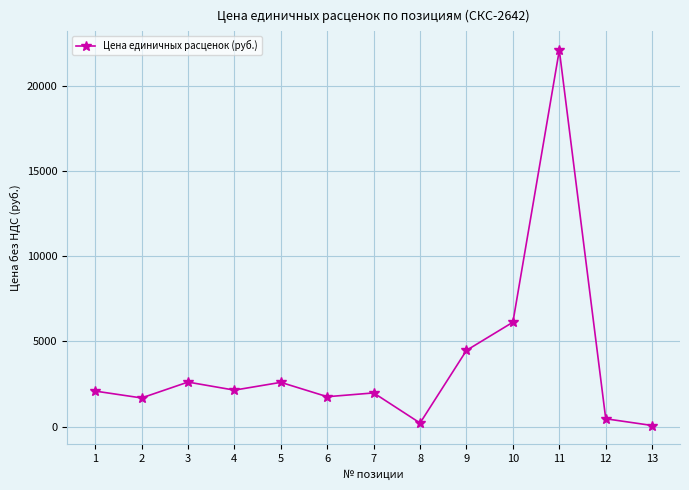

At which label does the data first exceed 2088?

1